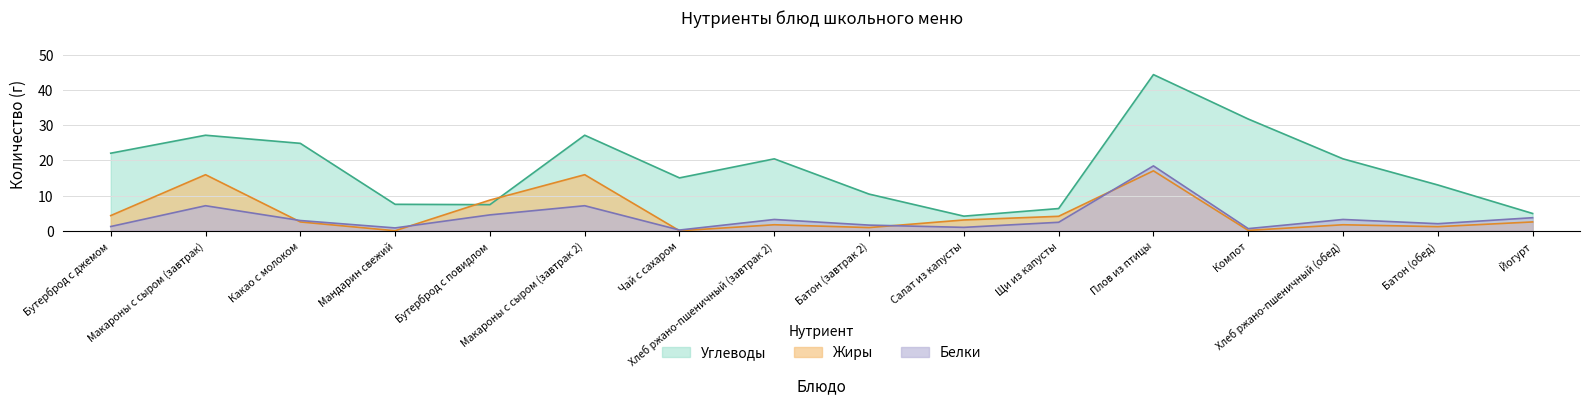

Which series has the largest total across all categories?

Углеводы